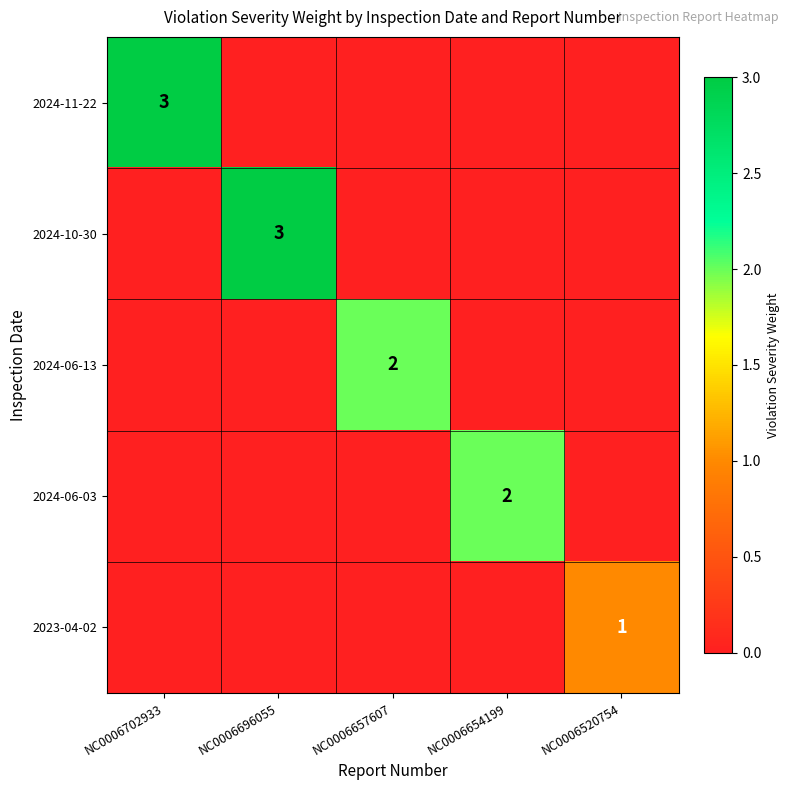

The value of 2024-11-22 at NC0006702933 is 5. True or false?

False